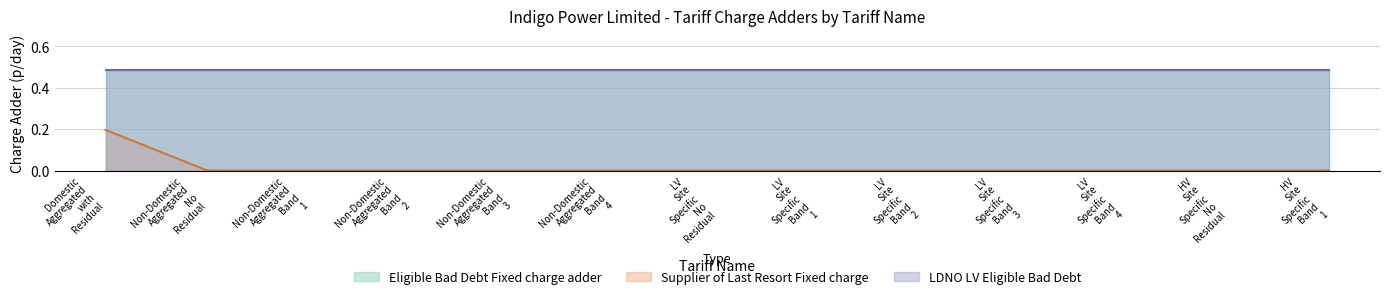

What is the value of the Eligible Bad Debt Fixed charge adder point at the 4th from the left?

0.5